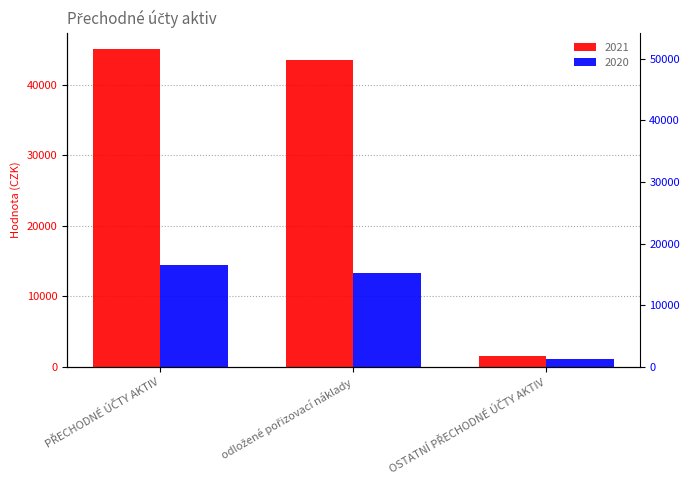

What is the total value across all series at PŘECHODNÉ ÚČTY AKTIV?

59643